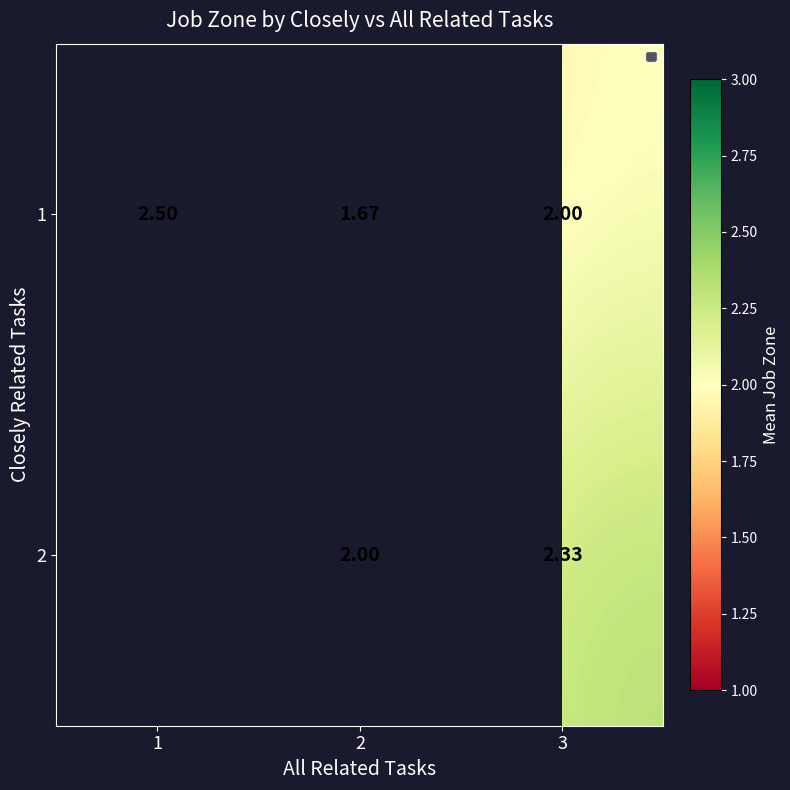

True or false: 1 has a value of 2.0 at 3.

True